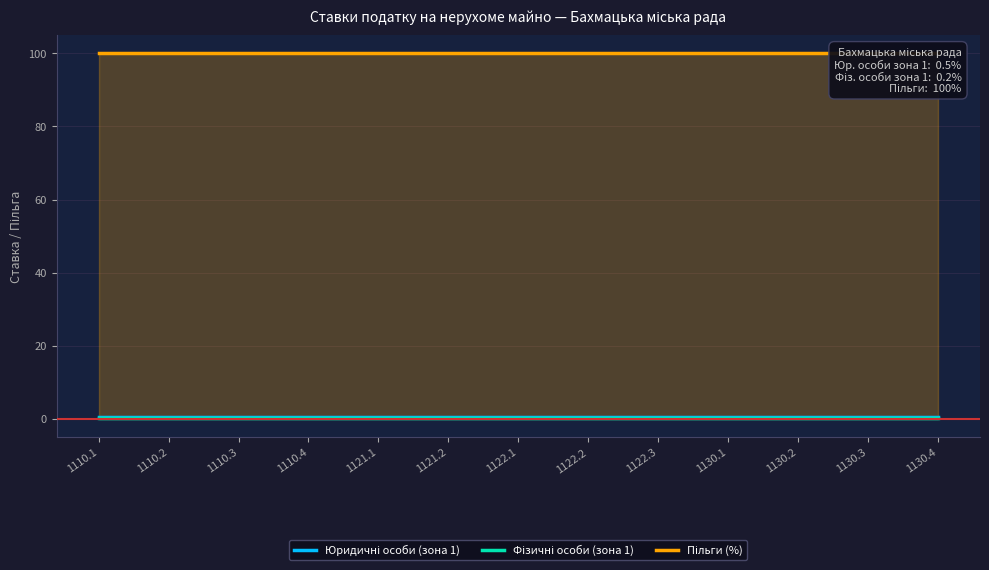

What is the difference between the highest and lowest values at 1122.1?

99.8